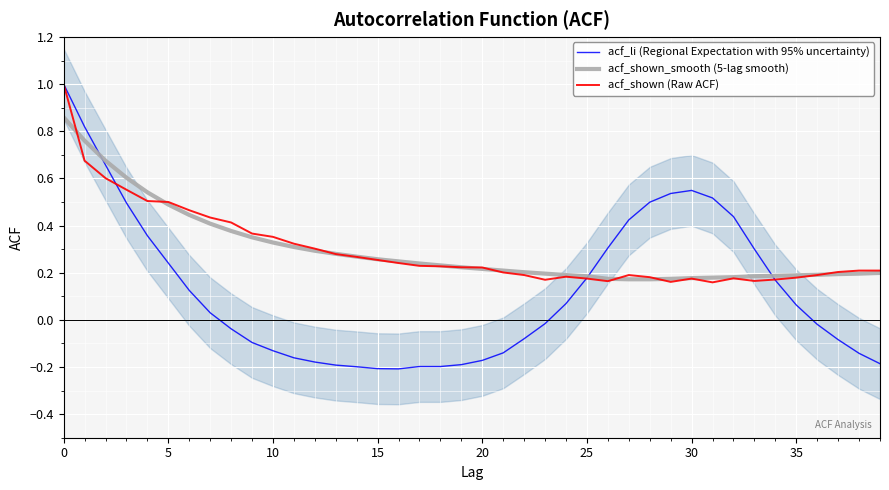

The value of acf_shown_smooth (5-lag smooth) at 33 is 0.3. True or false?

False